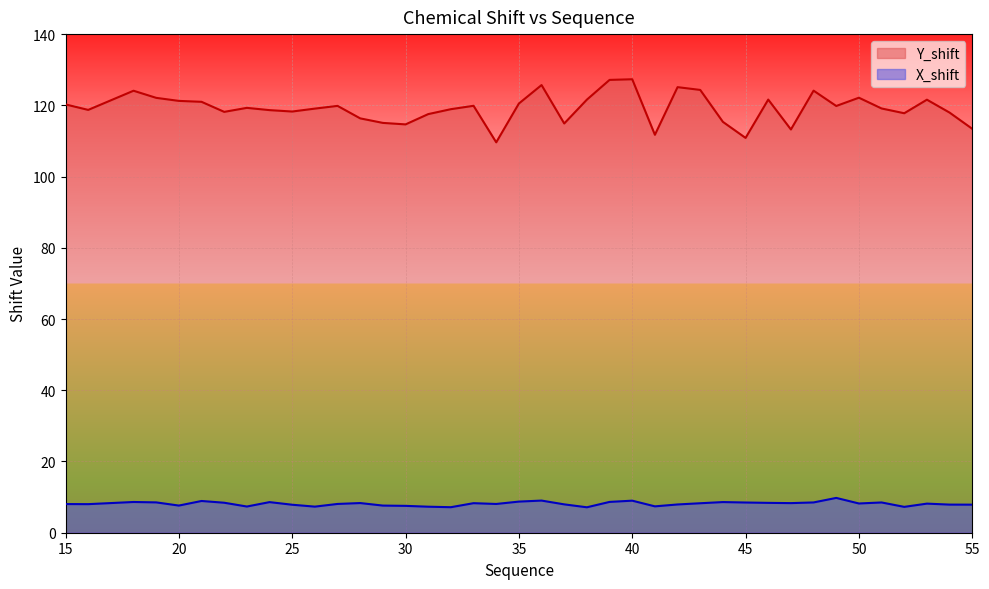

Which series has the largest total across all categories?

Y_shift